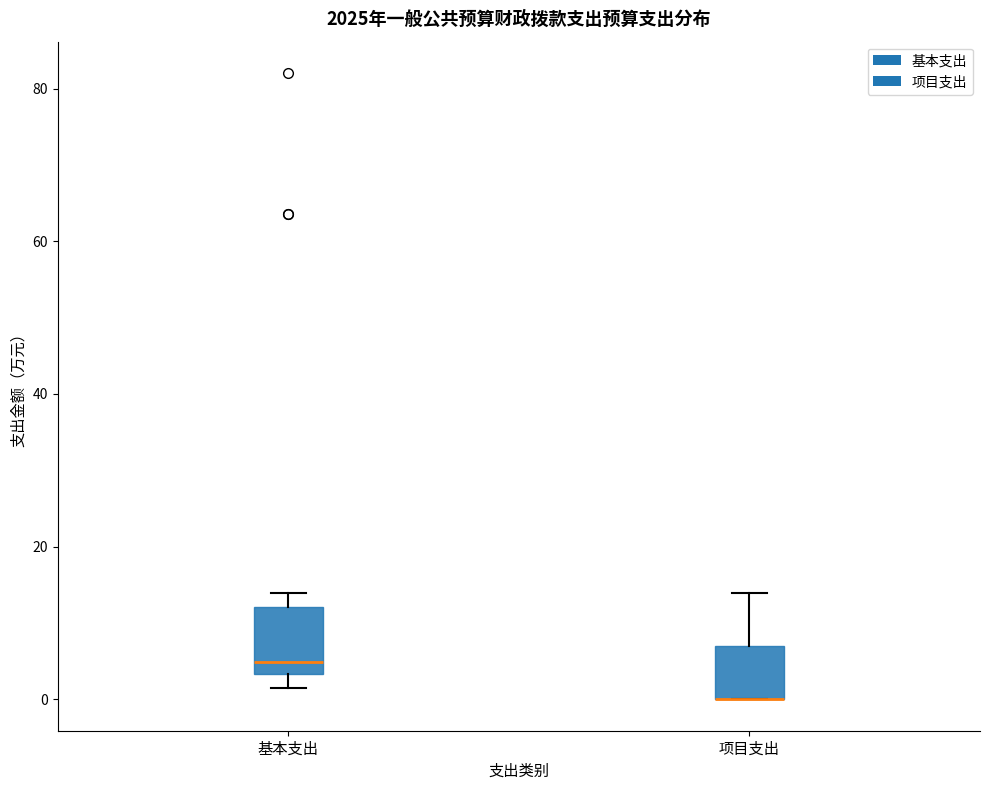

Where is the upper edge of the box for 项目支出 on the y-axis? The values are not printed on the chart, so give them approximately, as read against the axis.

6